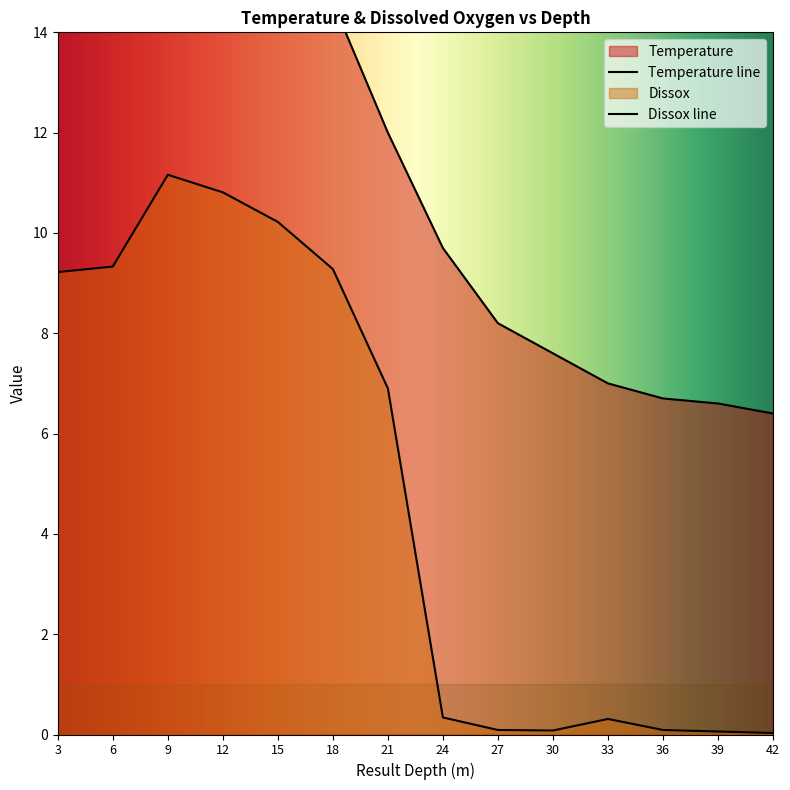

The Dissox series shows 0.1 at 36. True or false?

True